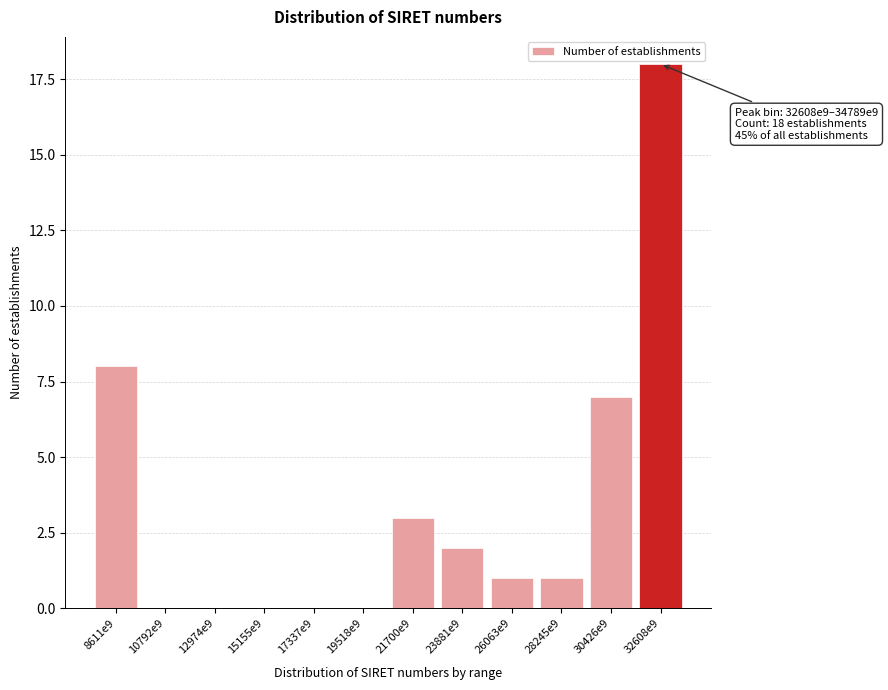

Reading left to right, what are all the values shown in this chart?

8611e9=8	10792e9=0	12974e9=0	15155e9=0	17337e9=0	19518e9=0	21700e9=3	23881e9=2	26063e9=1	28245e9=1	30426e9=7	32608e9=18